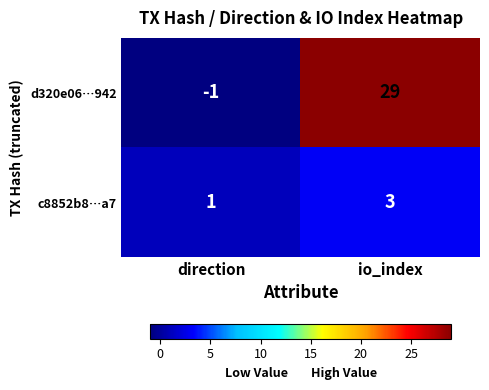

What is the maximum value for d320e06…942?

29